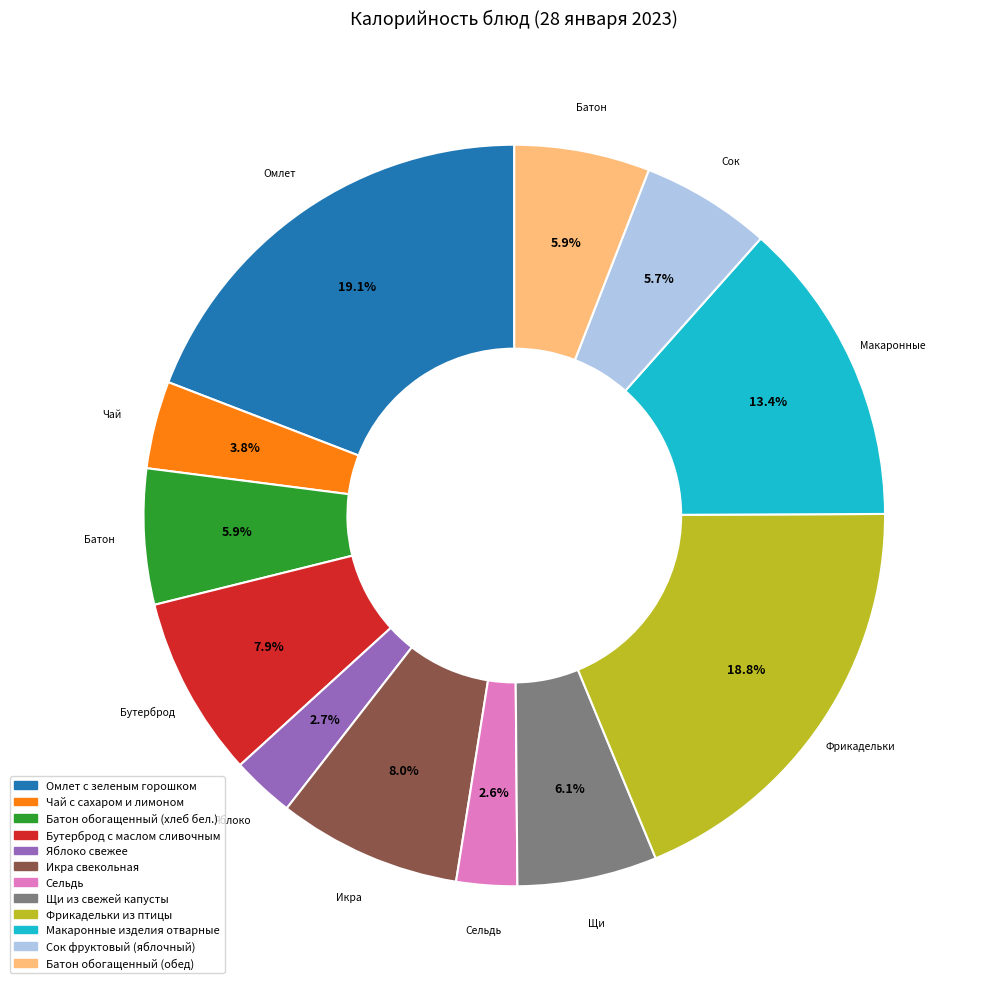

What is the ratio of the value at Чай с сахаром и лимоном to the value at Фрикадельки из птицы?

0.2